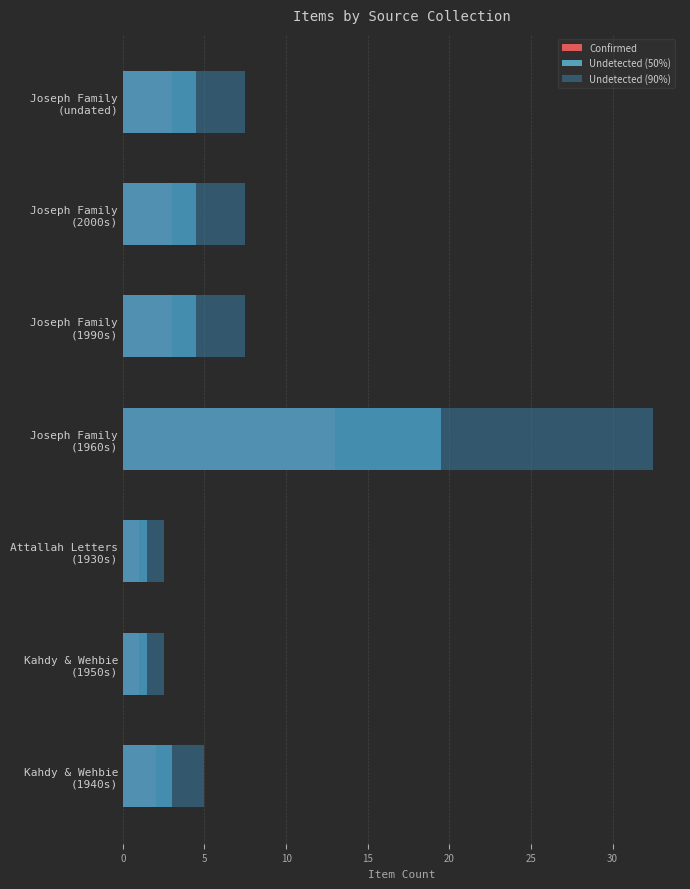

Reading left to right, what are all the values shown in this chart?

Confirmed: 2.0	1.0	1.0	13.0	3.0	3.0	3.0
Undetected (50%): 3.0	1.5	1.5	19.5	4.5	4.5	4.5
Undetected (90%): 5.0	2.5	2.5	32.5	7.5	7.5	7.5